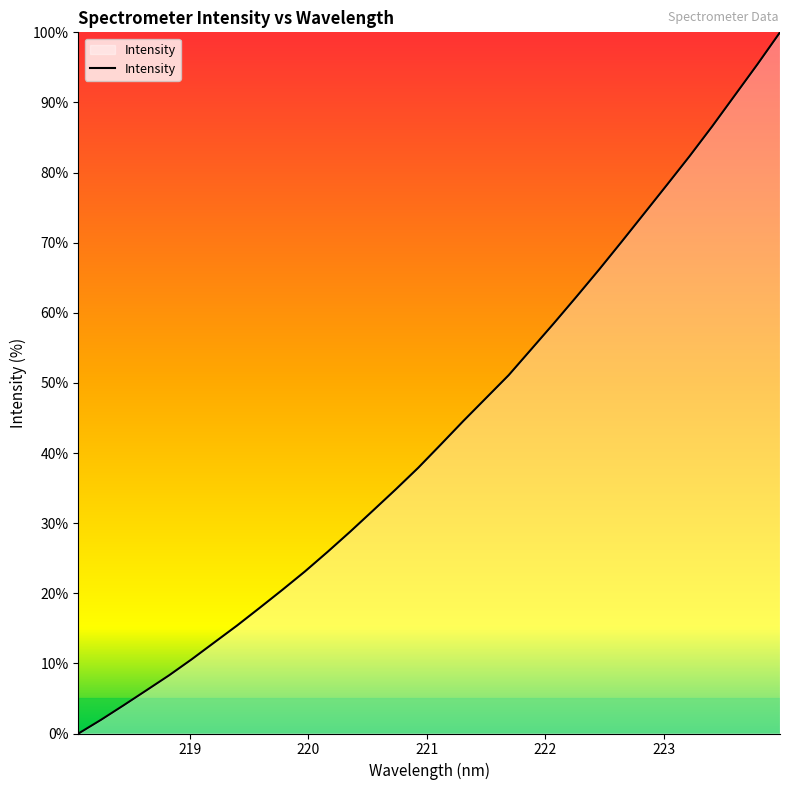

Reading left to right, transcribe all the data shown in this chart.

0.0	2.0	4.0	6.2	8.3	10.6	13.0	15.4	17.9	20.5	23.1	25.9	28.8	31.8	34.8	37.9	41.2	44.6	47.8	51.1	54.8	58.5	62.3	66.2	70.2	74.2	78.2	82.3	86.6	91.0	95.4	100.0